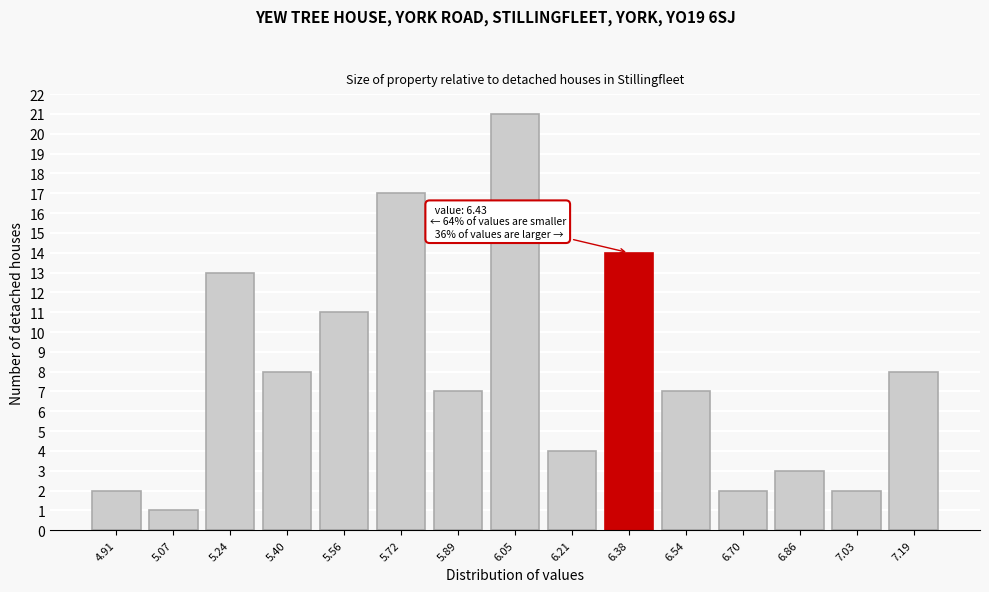

Reading left to right, extract all data points from this chart.

4.91=2	5.07=1	5.24=13	5.40=8	5.56=11	5.72=17	5.89=7	6.05=21	6.21=4	6.38=14	6.54=7	6.70=2	6.86=3	7.03=2	7.19=8